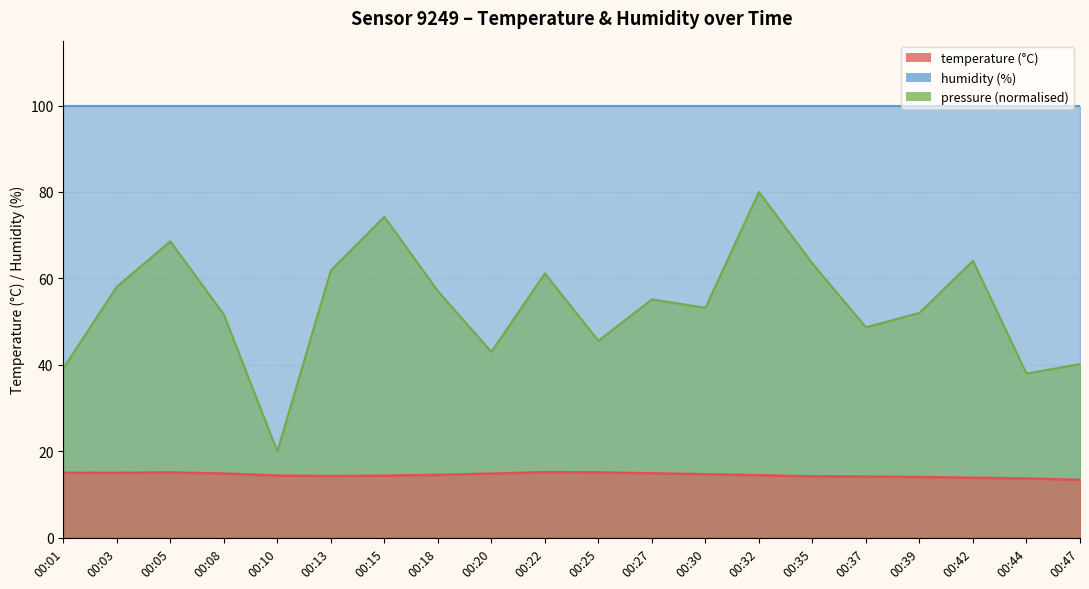

What value does the pressure_norm series have at 00:20?

43.0